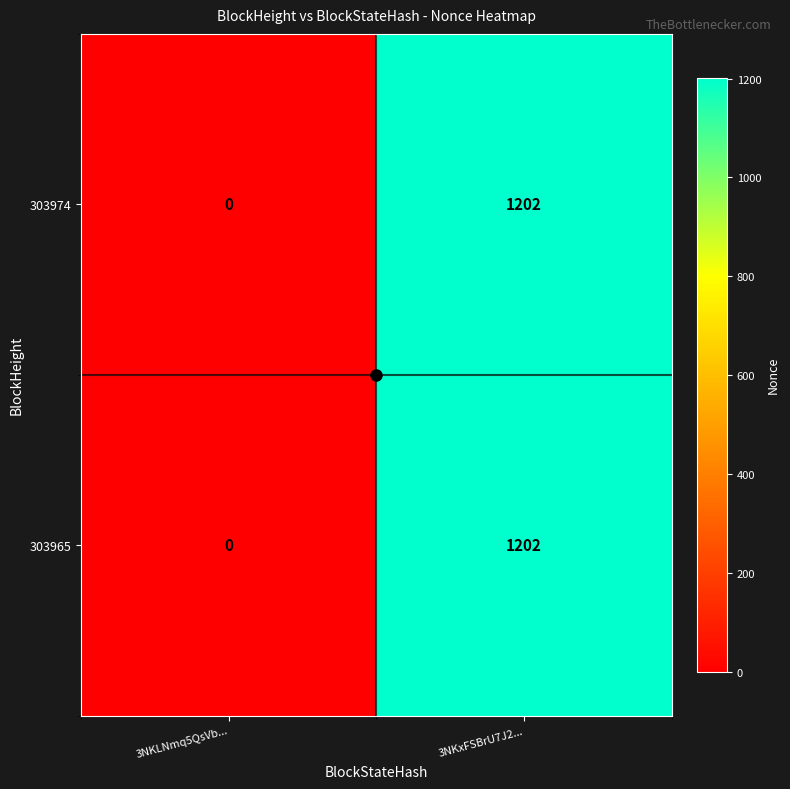

At which category is the sum across all series the highest?

3NKxFSBrU7J2...